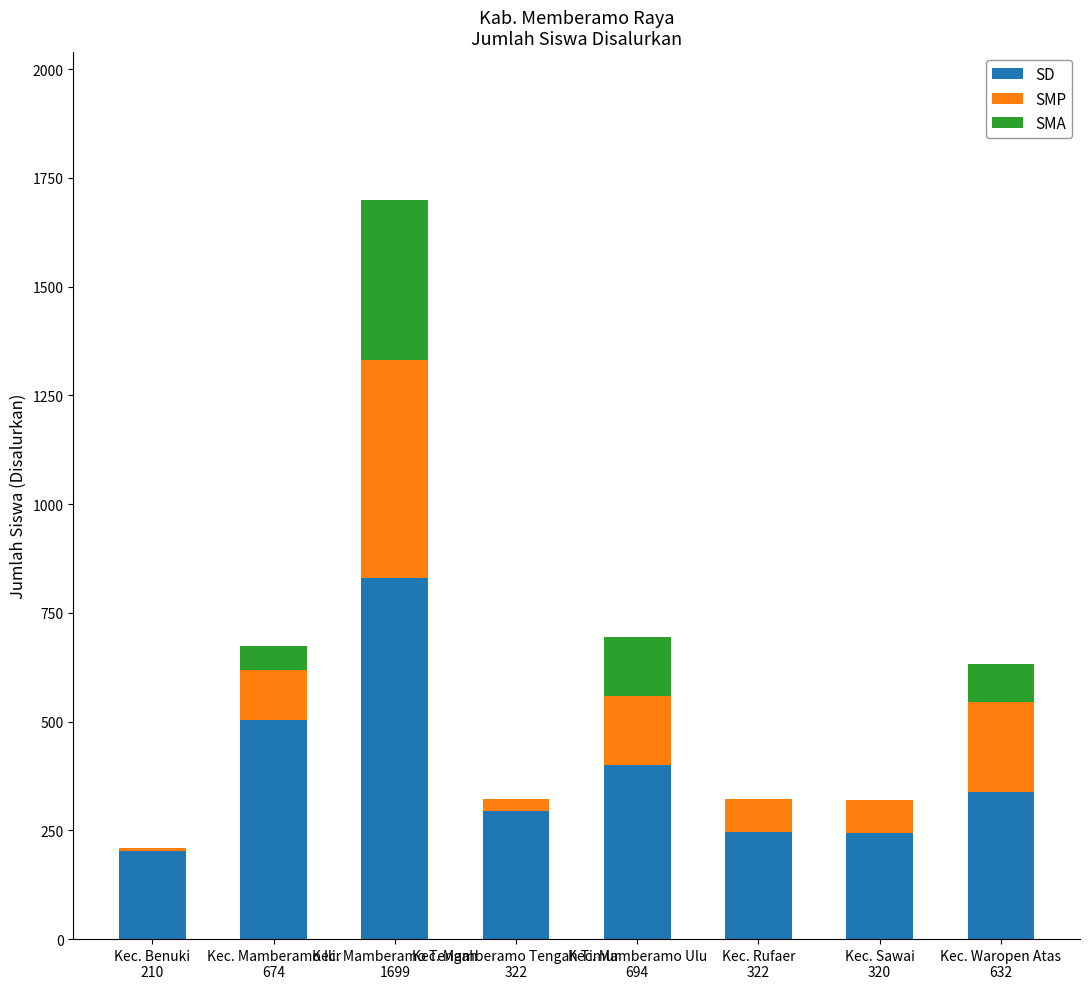

What is the maximum value for SD?

829